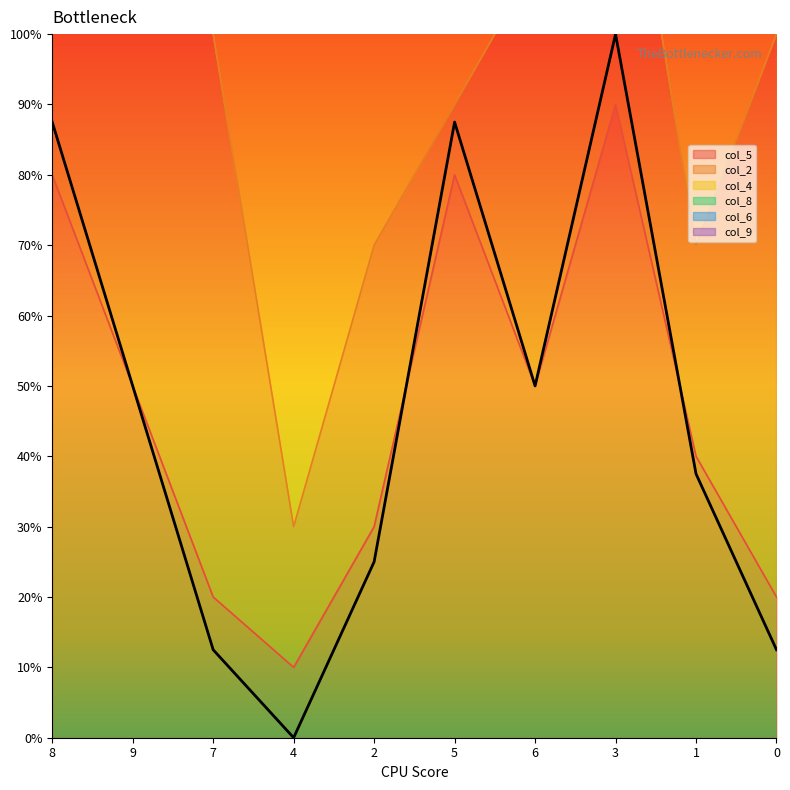

The chart shows a value of 8.7 at 9. True or false?

False